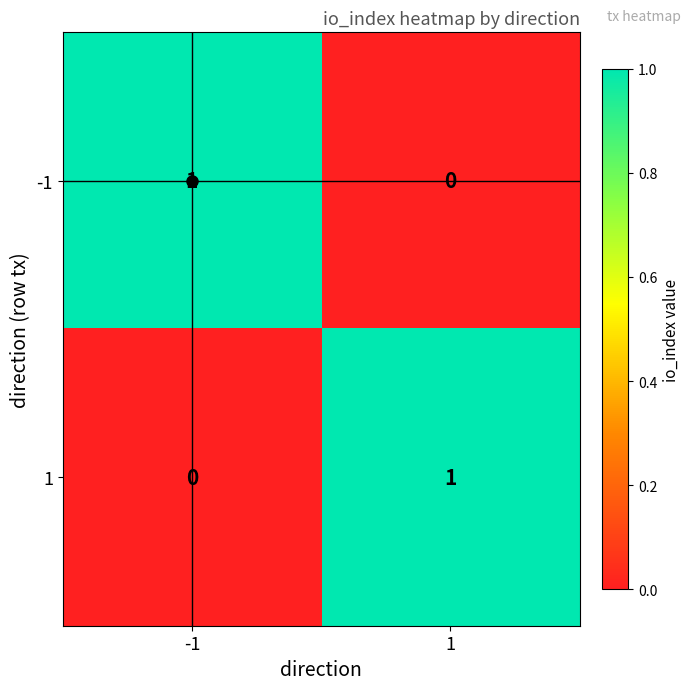

Is the value of -1 at 1 greater than the value of 1 at 1?

No